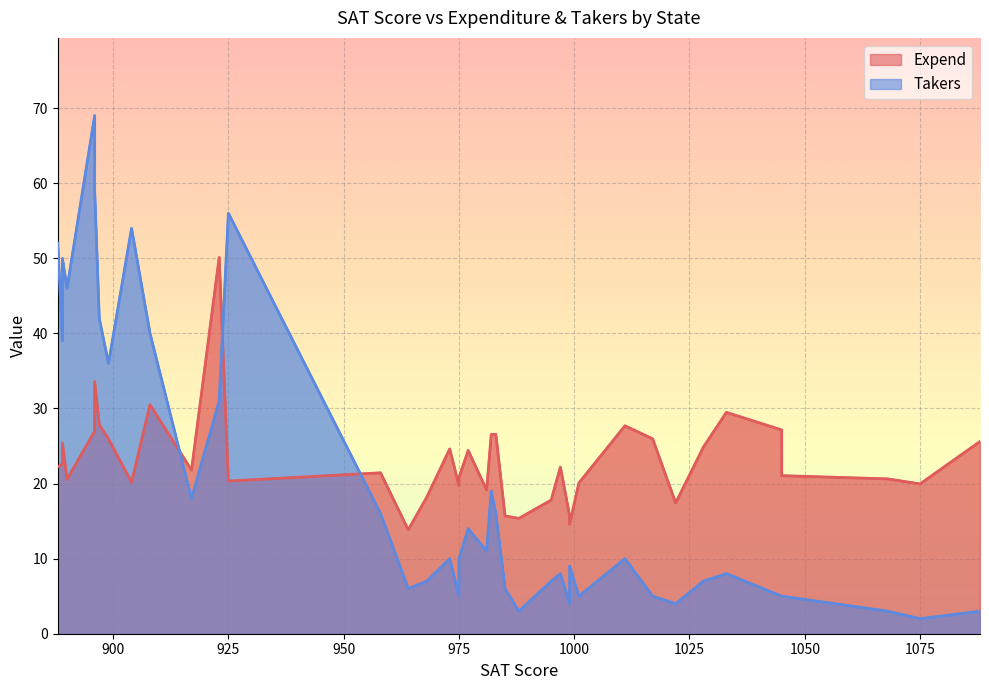

What is the total value across all series at 982?

45.5